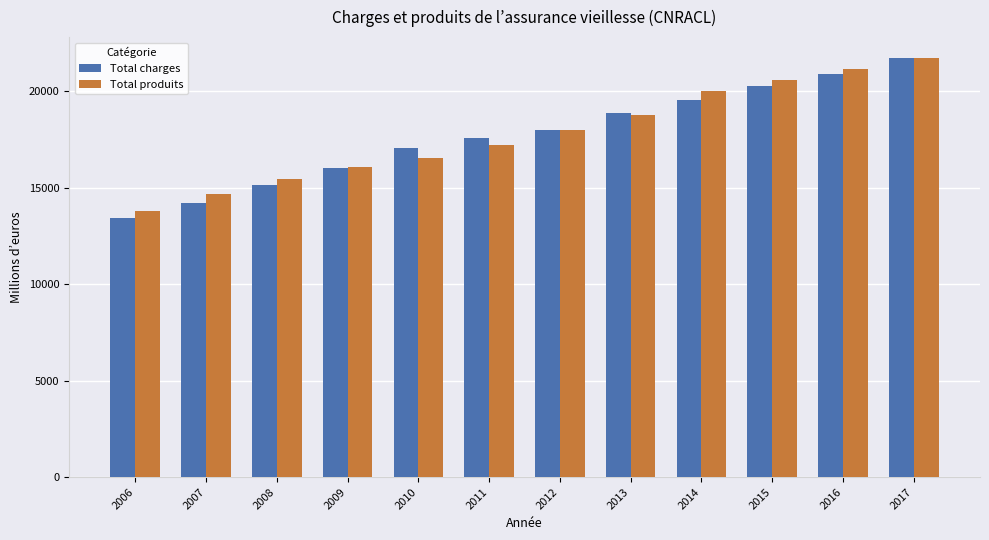

Read the Total produits value at 2015.

20582.3